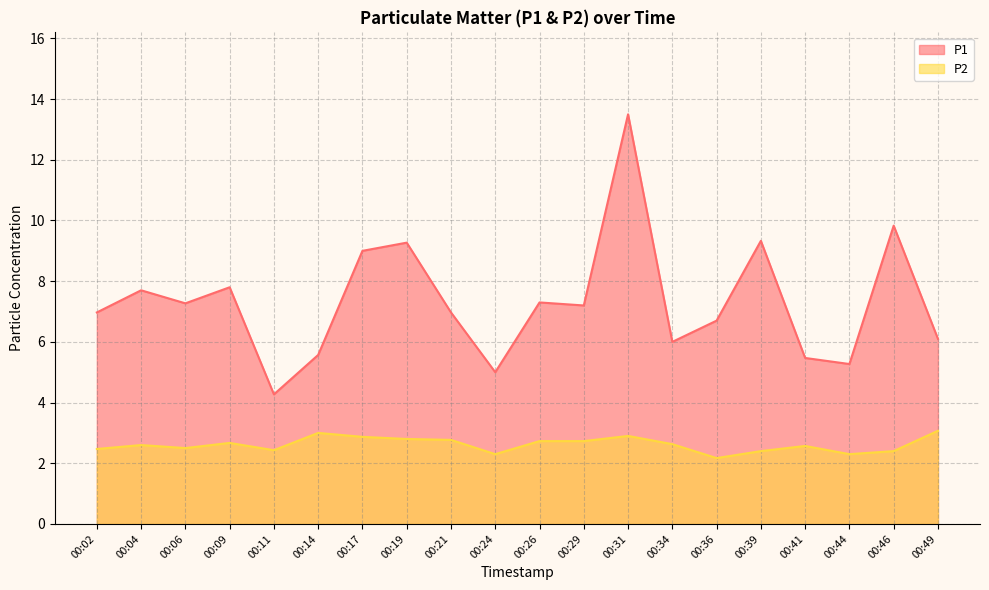

In P1, how many points are higher than both neighbors (excluding endpoints)?

7